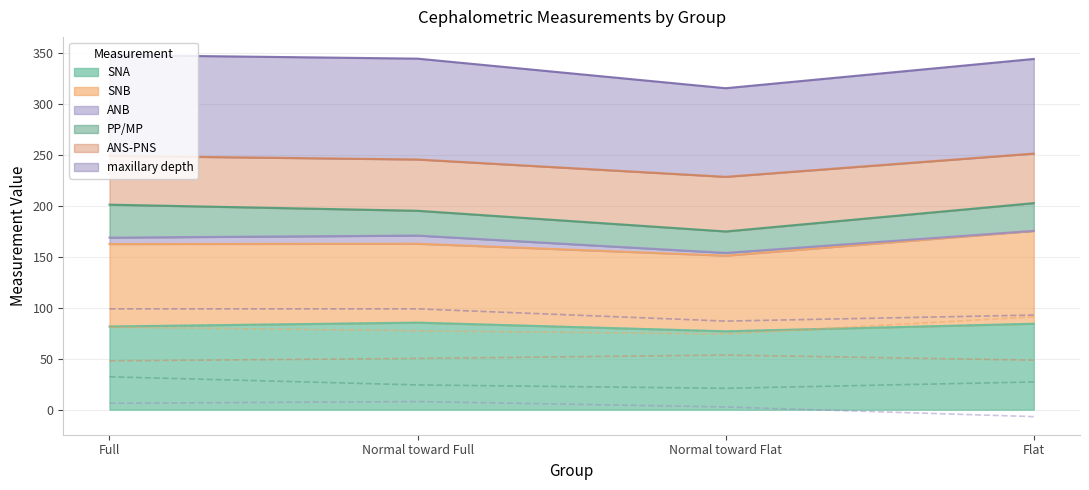

What is the value of the maxillary depth point at the 1st from the left?

98.9